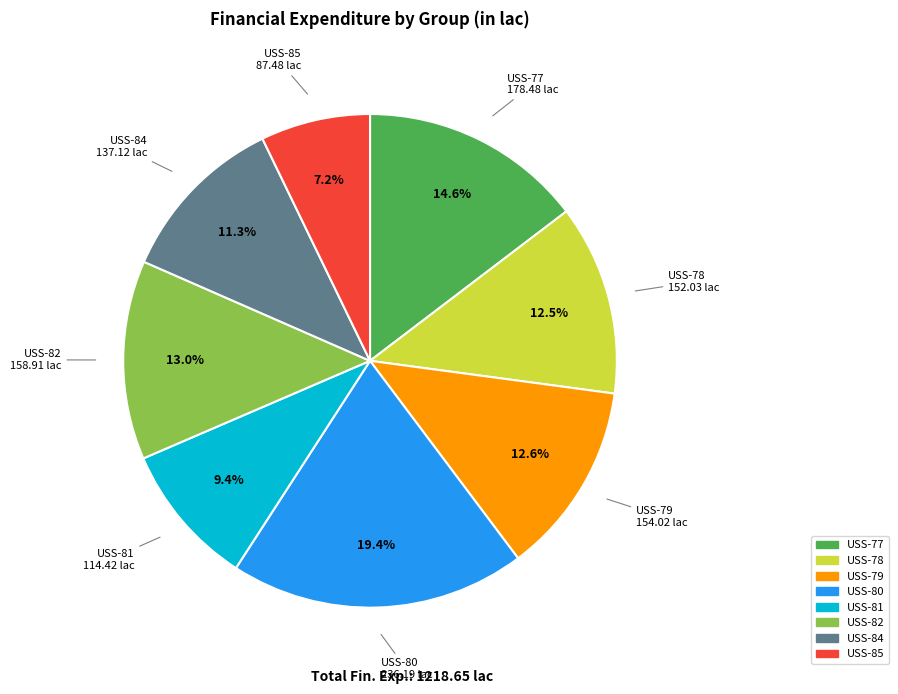

Does any single category account for the majority?

No